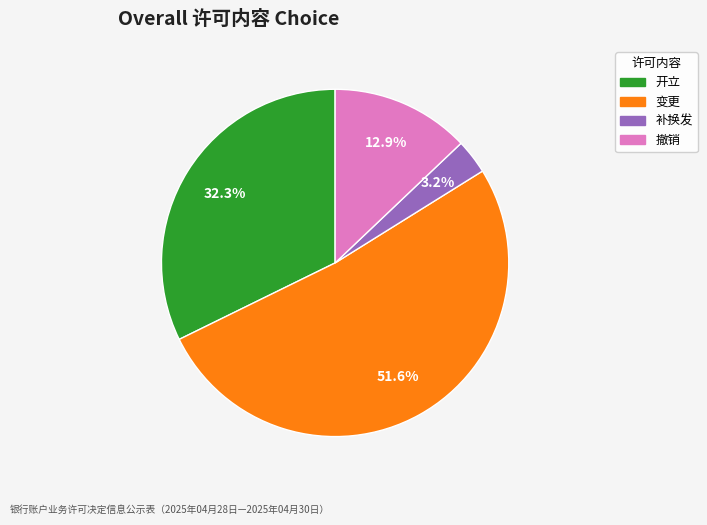

Which category has the biggest portion of the pie?

变更